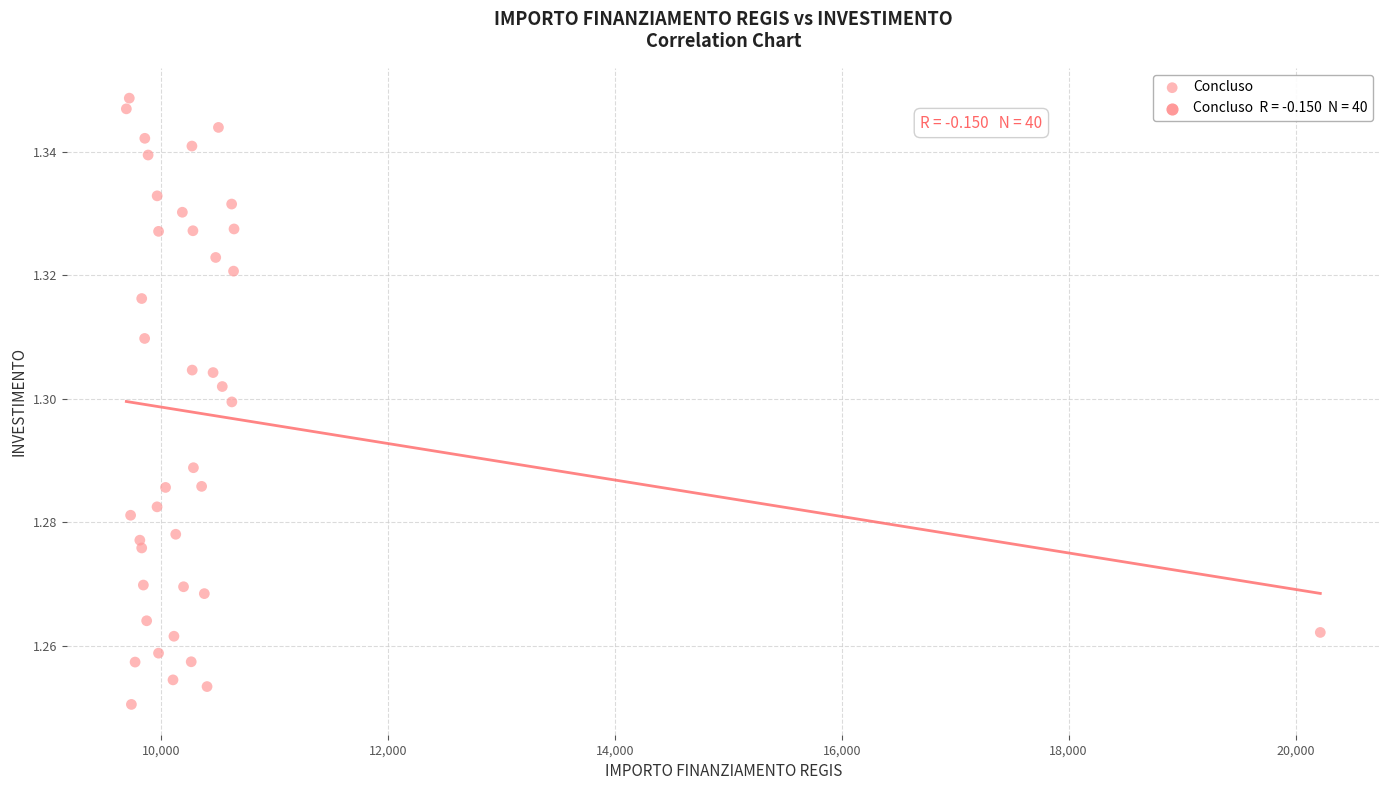

What is the range of X values (max minus min)?

10526.0